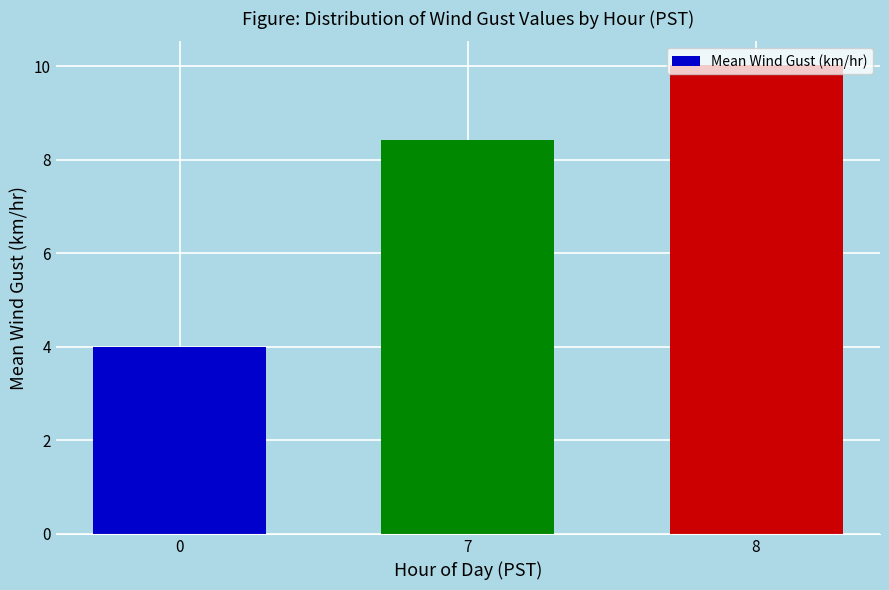

Reading right to left, what are all the values shown in this chart?

10.0	8.4	4.0